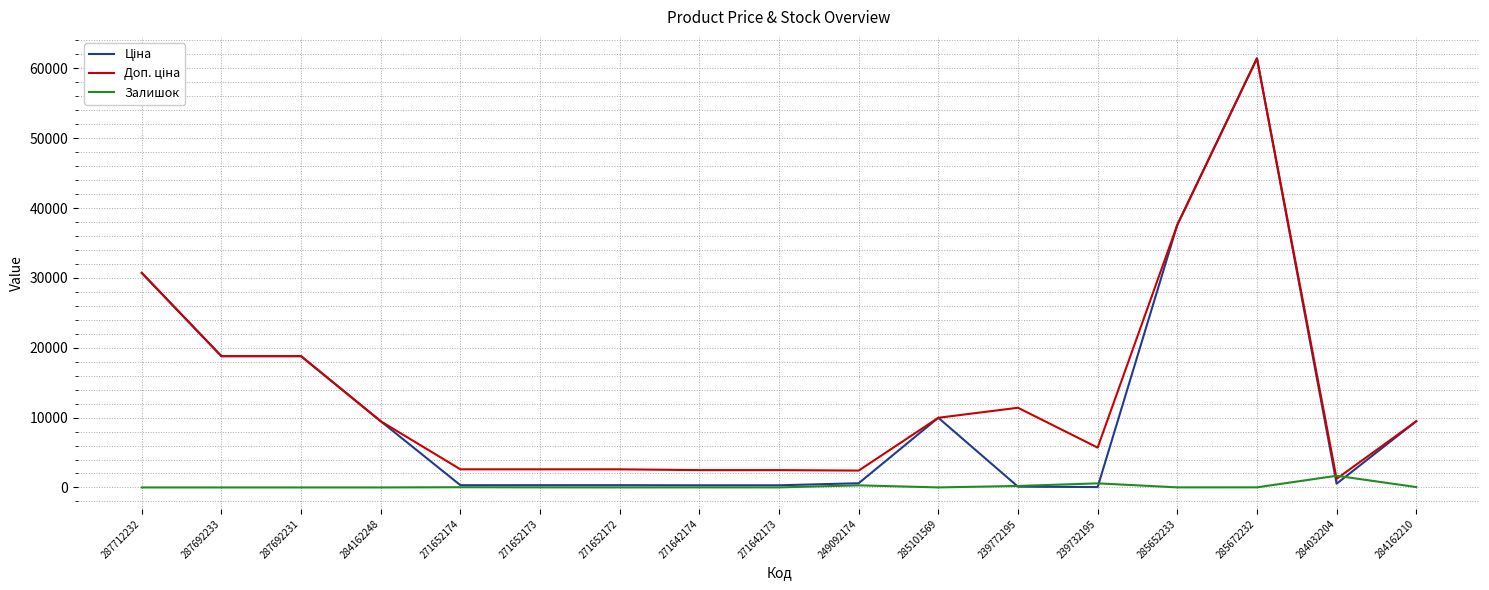

At which category is the sum across all series the highest?

285672232